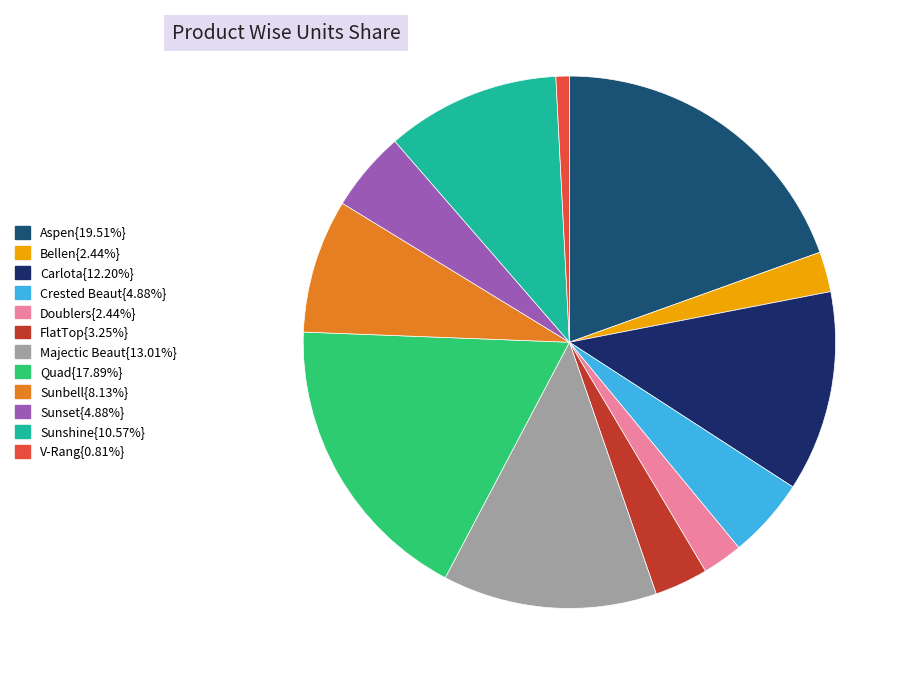

Does any single category account for the majority?

No